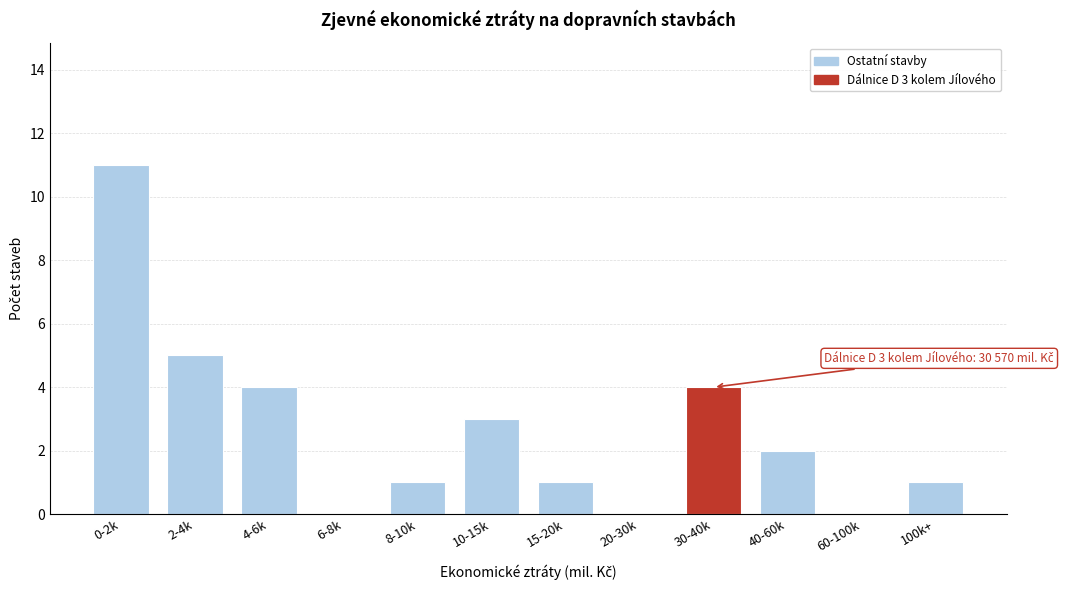

Reading left to right, list all the values displayed in this chart.

0-2k=11	2-4k=5	4-6k=4	6-8k=0	8-10k=1	10-15k=3	15-20k=1	20-30k=0	30-40k=4	40-60k=2	60-100k=0	100k+=1